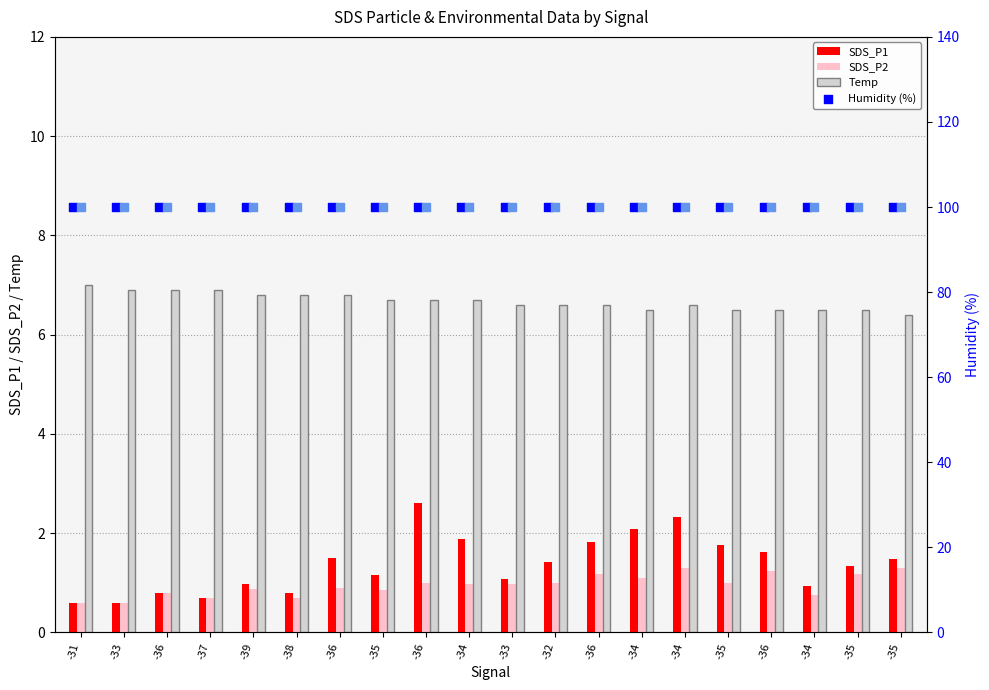

Which series has the largest total across all categories?

Humidity (%)